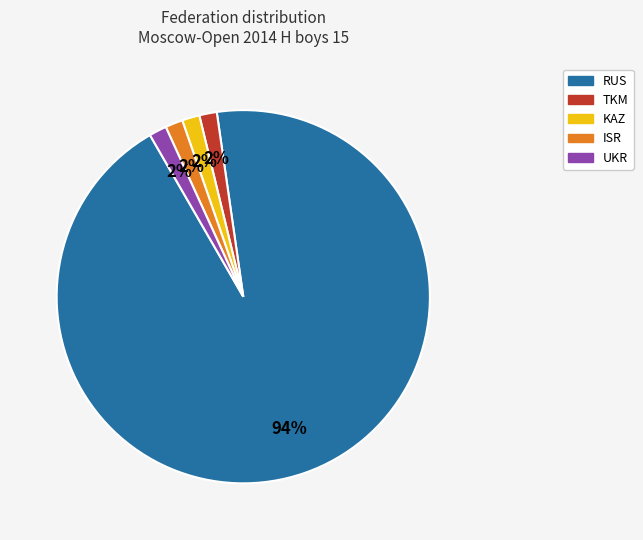

To the nearest percent, what is the average slice percentage?

20%